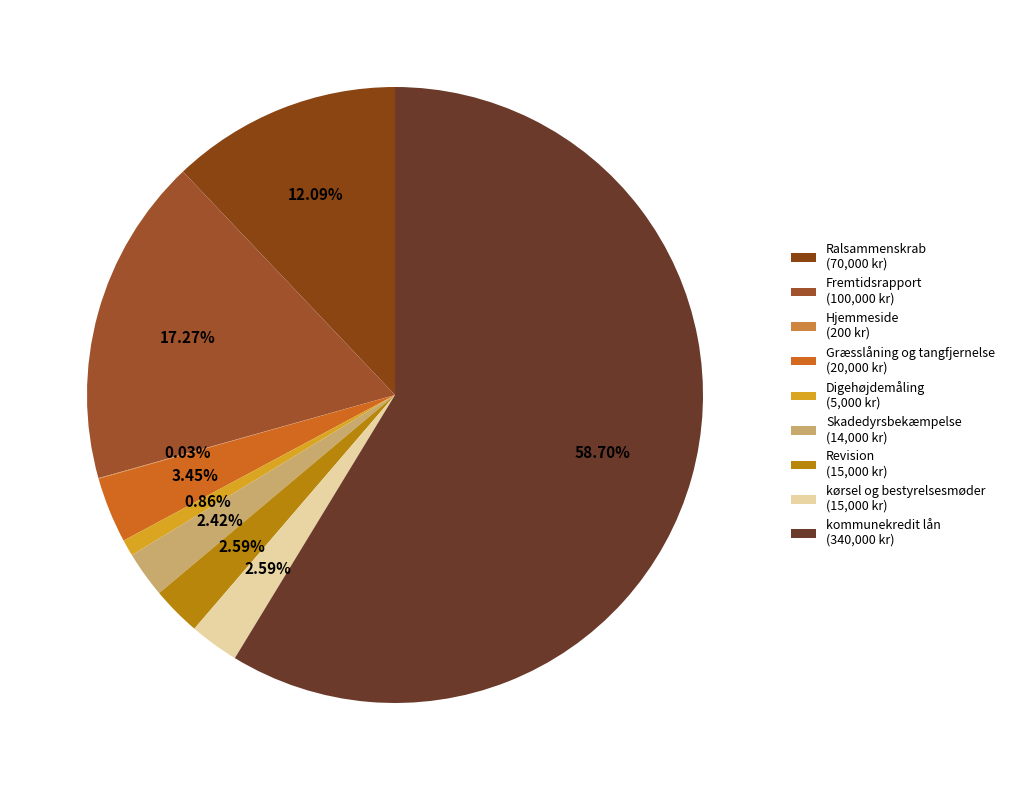

What is the ratio of the value at Ralsammenskrab to the value at Fremtidsrapport?

0.7